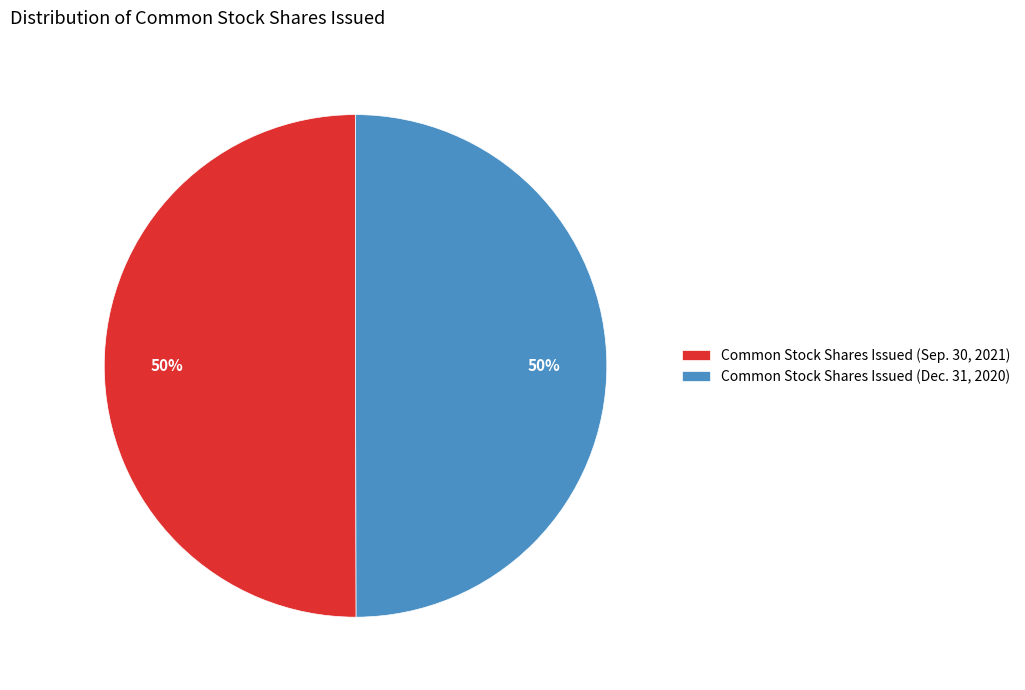

Combined, do Common Stock Shares Issued (Dec. 31, 2020) and Common Stock Shares Issued (Sep. 30, 2021) account for over 50%?

Yes